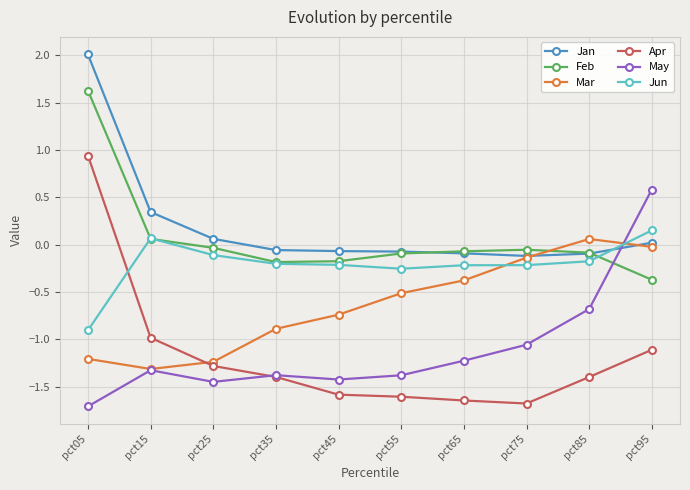

Read the Feb value at pct95.

-0.4